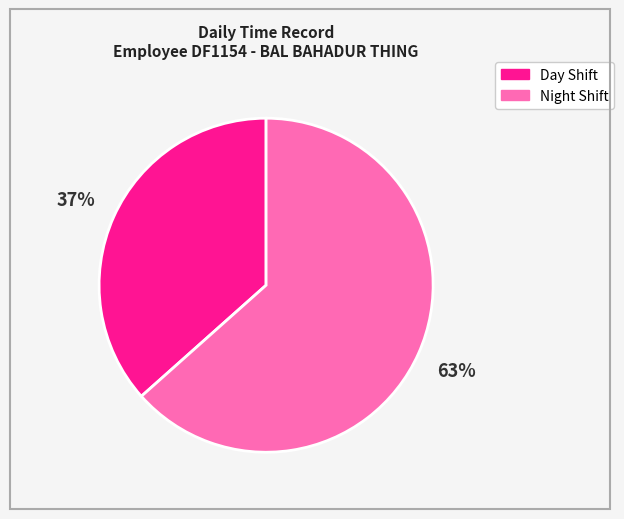

How many segments does this pie chart have?

2